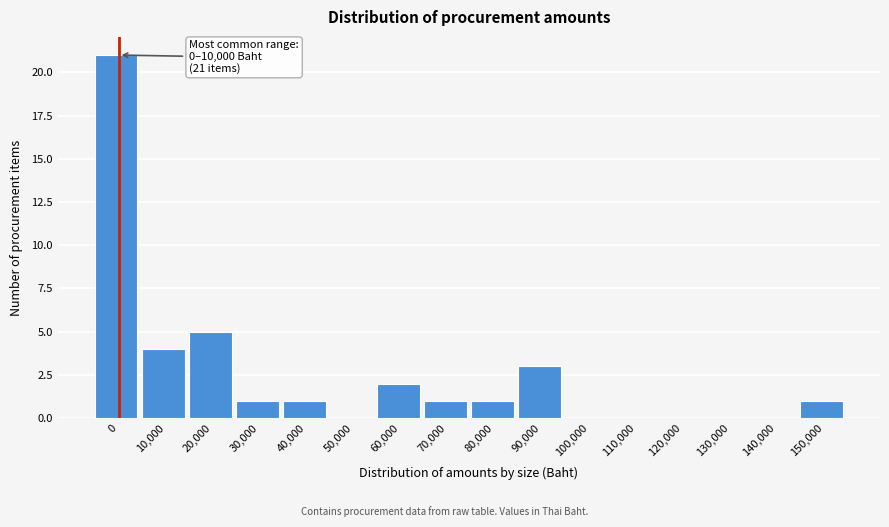

Reading left to right, transcribe all the data shown in this chart.

0=21	10,000=4	20,000=5	30,000=1	40,000=1	50,000=0	60,000=2	70,000=1	80,000=1	90,000=3	100,000=0	110,000=0	120,000=0	130,000=0	140,000=0	150,000=1